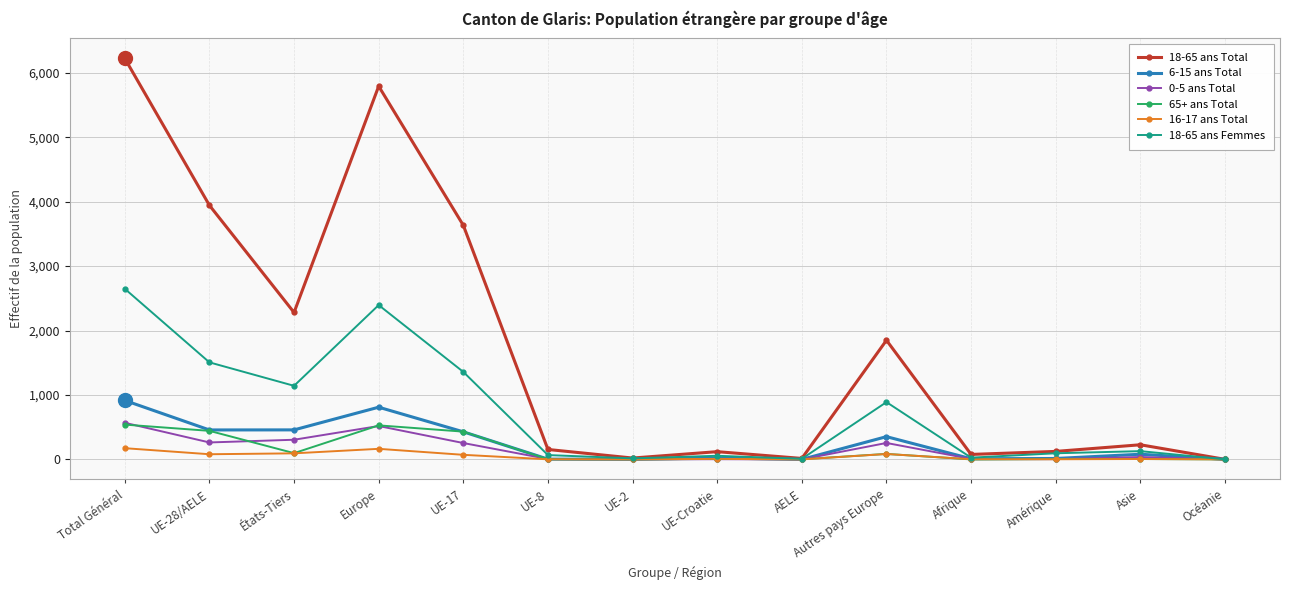

What is the greatest value displayed?

6223